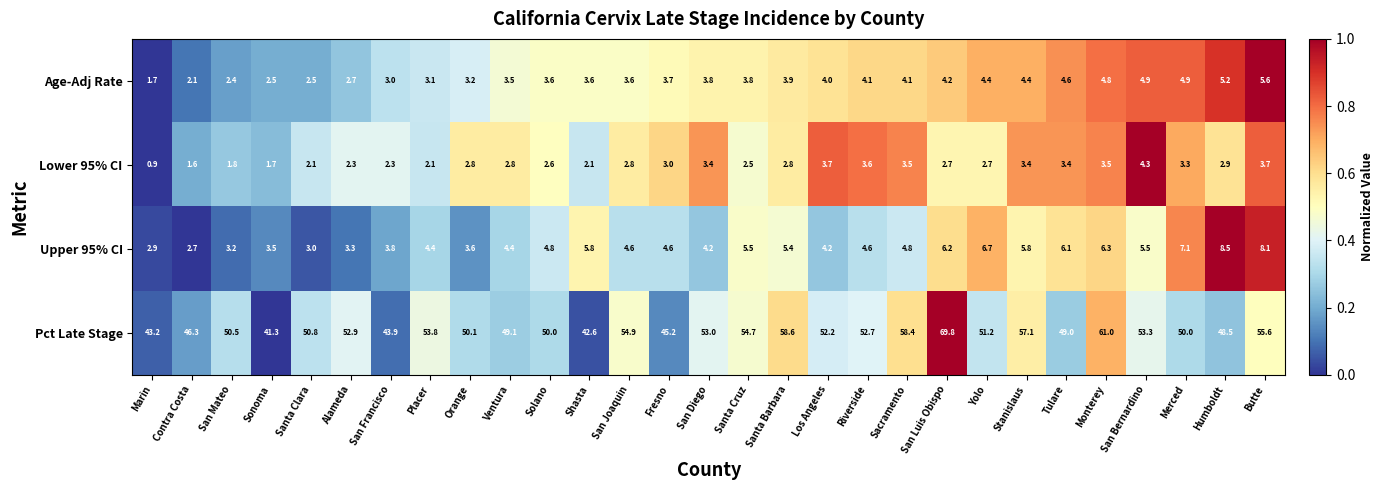

Which series has the largest range (max minus min)?

Pct Late Stage